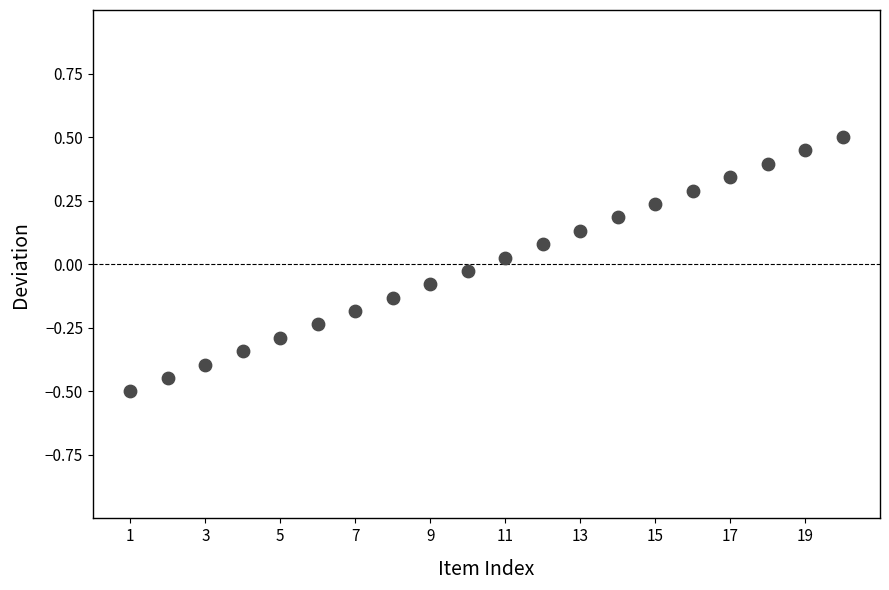

What is the range of X values (max minus min)?

19.0